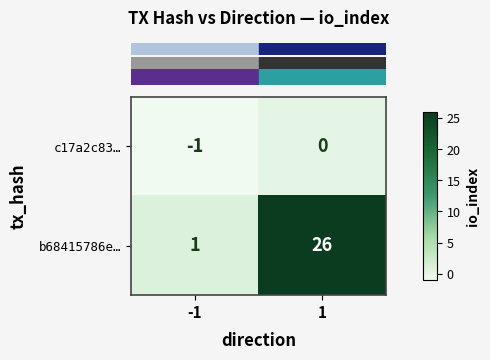

Which series has the largest range (max minus min)?

b68415786e…